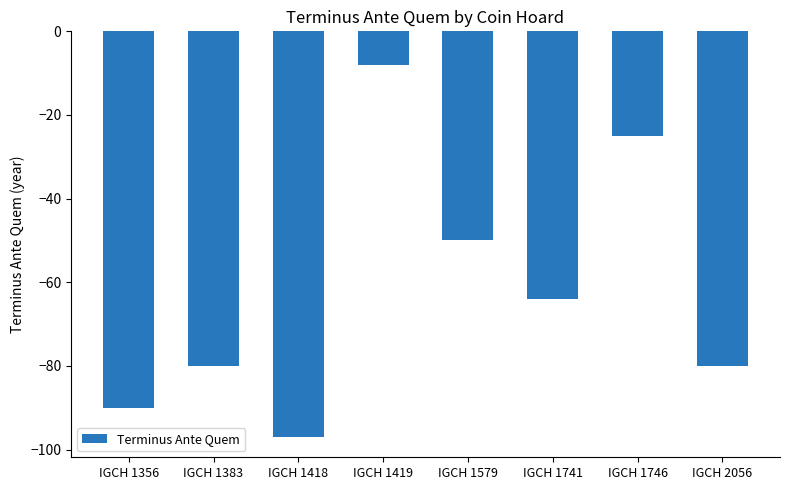

Reading right to left, what are all the values shown in this chart?

IGCH 2056=-80	IGCH 1746=-25	IGCH 1741=-64	IGCH 1579=-50	IGCH 1419=-8	IGCH 1418=-97	IGCH 1383=-80	IGCH 1356=-90